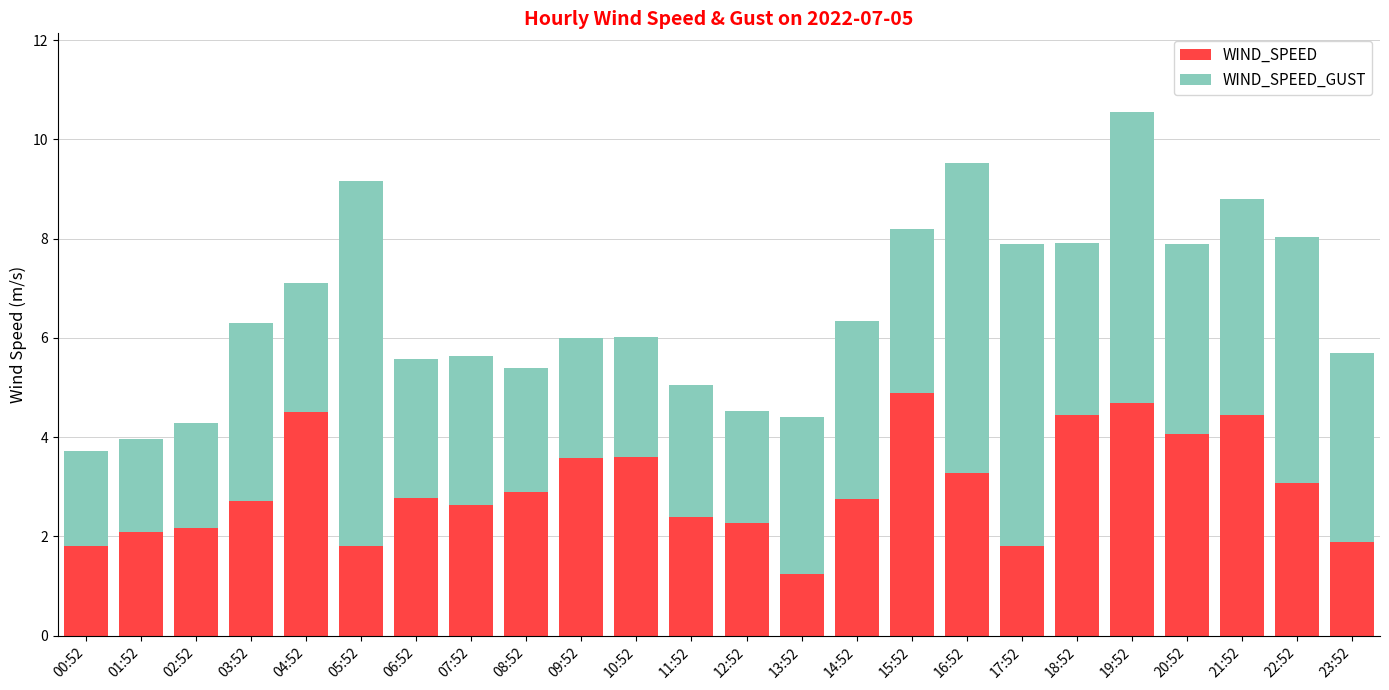

Is it true that WIND_SPEED equals 2.3 at 12:52?

True